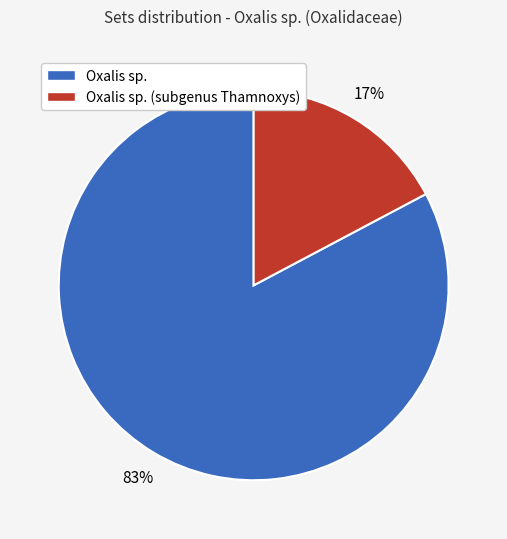

The Oxalis sp. (subgenus Thamnoxys) slice represents 12% of the pie. True or false?

False